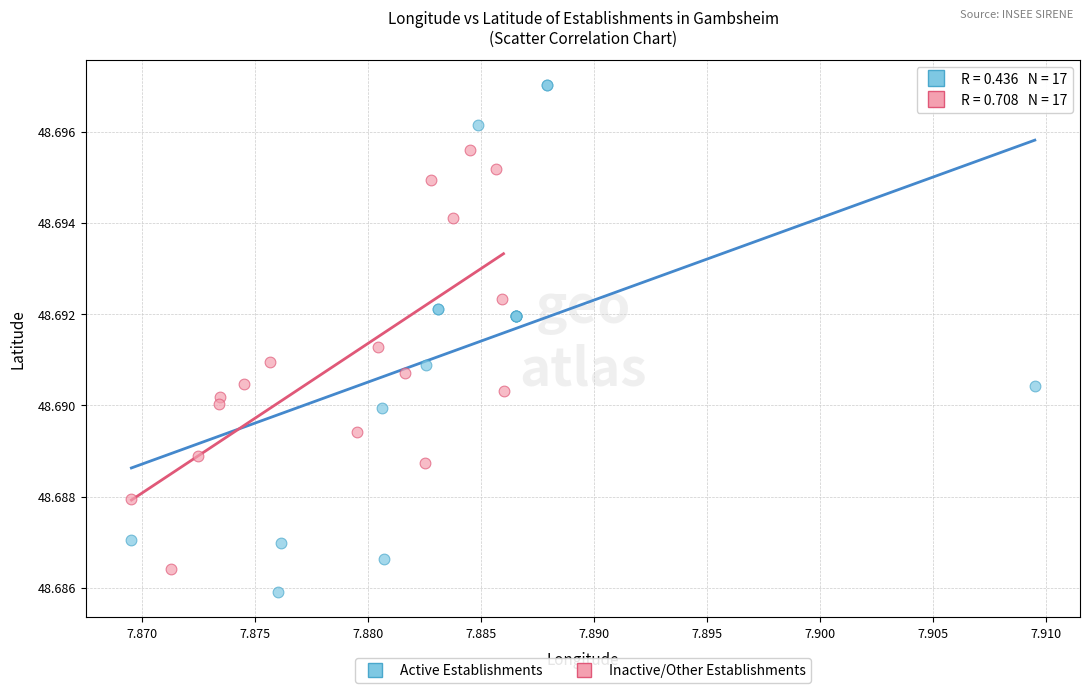

Which series reaches the minimum Y coordinate?

Active Establishments